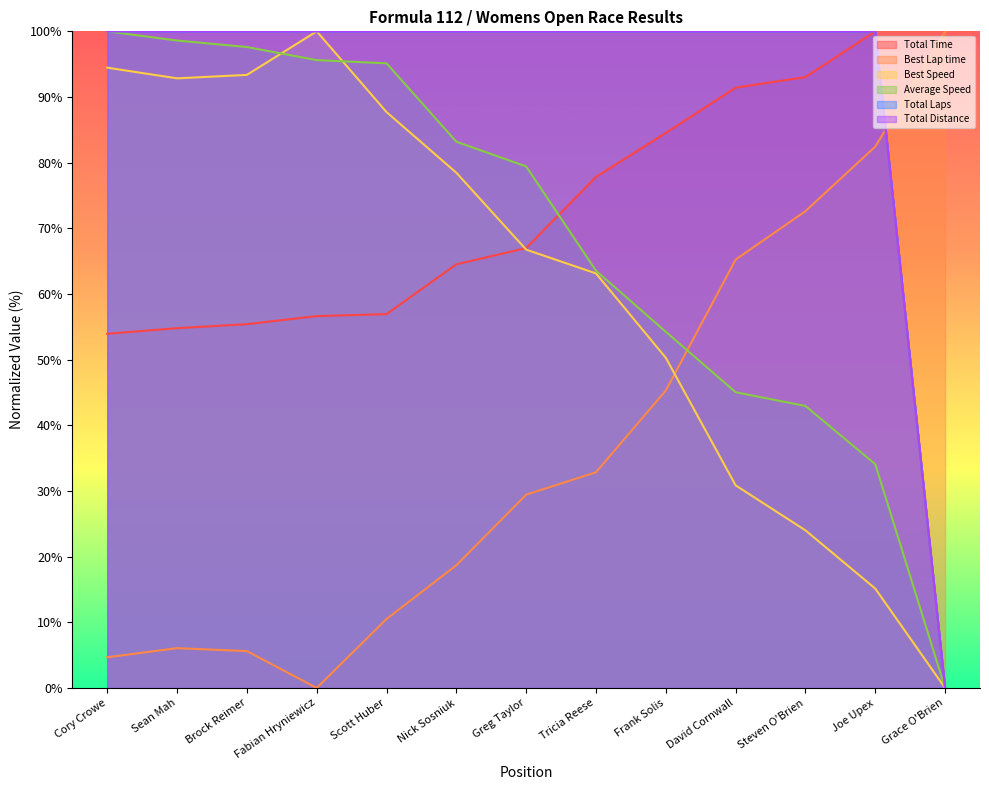

Reading left to right, transcribe all the data shown in this chart.

Total Time: Cory Crowe=53.9	Sean Mah=54.8	Brock Reimer=55.4	Fabian Hryniewicz=56.6	Scott Huber=56.9	Nick Sosniuk=64.5	Greg Taylor=67.0	Tricia Reese=77.8	Frank Solis=84.5	David Cornwall=91.4	Steven O'Brien=93.0	Joe Upex=100.0	Grace O'Brien=0.0
Best Lap time: Cory Crowe=4.7	Sean Mah=6.1	Brock Reimer=5.6	Fabian Hryniewicz=0.0	Scott Huber=10.5	Nick Sosniuk=18.7	Greg Taylor=29.4	Tricia Reese=32.9	Frank Solis=45.3	David Cornwall=65.2	Steven O'Brien=72.6	Joe Upex=82.4	Grace O'Brien=100.0
Best Speed: Cory Crowe=94.5	Sean Mah=92.8	Brock Reimer=93.4	Fabian Hryniewicz=100.0	Scott Huber=87.7	Nick Sosniuk=78.5	Greg Taylor=66.8	Tricia Reese=63.1	Frank Solis=50.3	David Cornwall=30.9	Steven O'Brien=24.0	Joe Upex=15.1	Grace O'Brien=0.0
Average Speed: Cory Crowe=100.0	Sean Mah=98.6	Brock Reimer=97.6	Fabian Hryniewicz=95.6	Scott Huber=95.1	Nick Sosniuk=83.2	Greg Taylor=79.4	Tricia Reese=63.5	Frank Solis=54.2	David Cornwall=45.0	Steven O'Brien=42.9	Joe Upex=34.1	Grace O'Brien=0.0
Total Laps: Cory Crowe=100.0	Sean Mah=100.0	Brock Reimer=100.0	Fabian Hryniewicz=100.0	Scott Huber=100.0	Nick Sosniuk=100.0	Greg Taylor=100.0	Tricia Reese=100.0	Frank Solis=100.0	David Cornwall=100.0	Steven O'Brien=100.0	Joe Upex=100.0	Grace O'Brien=0.0
Total Distance: Cory Crowe=100.0	Sean Mah=100.0	Brock Reimer=100.0	Fabian Hryniewicz=100.0	Scott Huber=100.0	Nick Sosniuk=100.0	Greg Taylor=100.0	Tricia Reese=100.0	Frank Solis=100.0	David Cornwall=100.0	Steven O'Brien=100.0	Joe Upex=100.0	Grace O'Brien=0.0